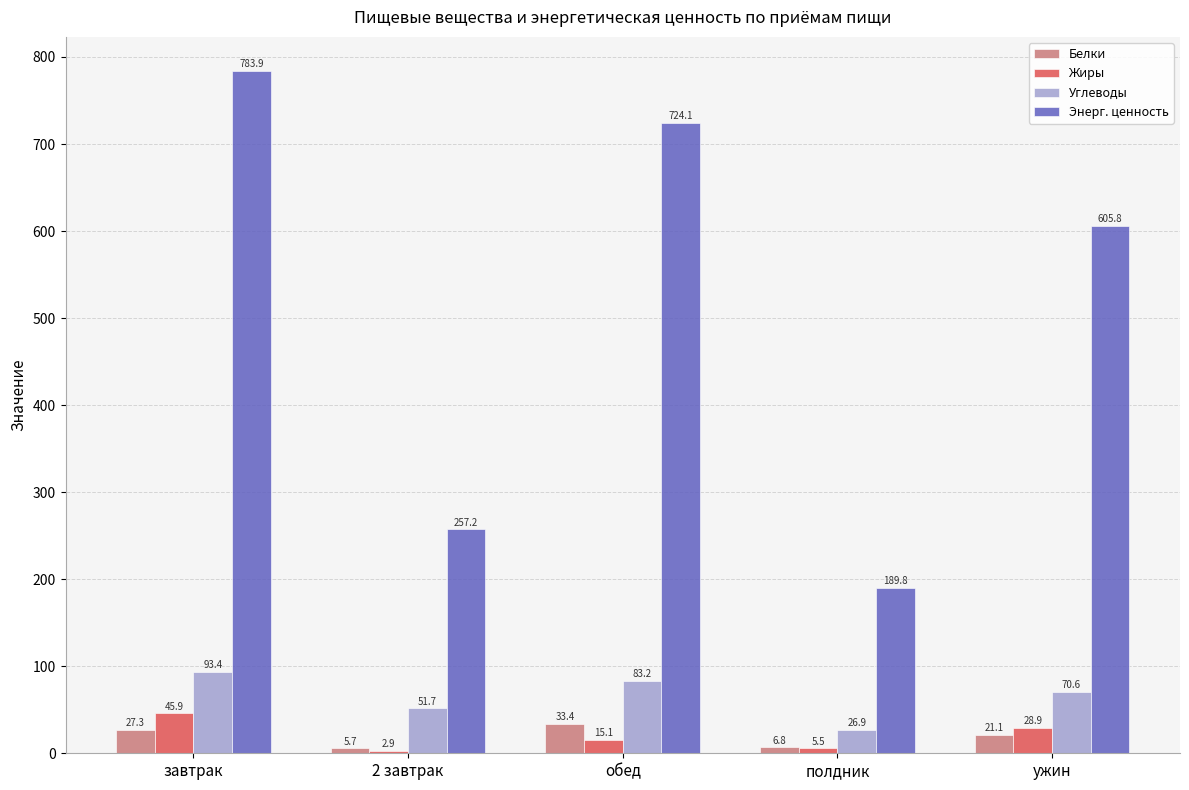

What is the label of the 2nd bar from the left?

2 завтрак